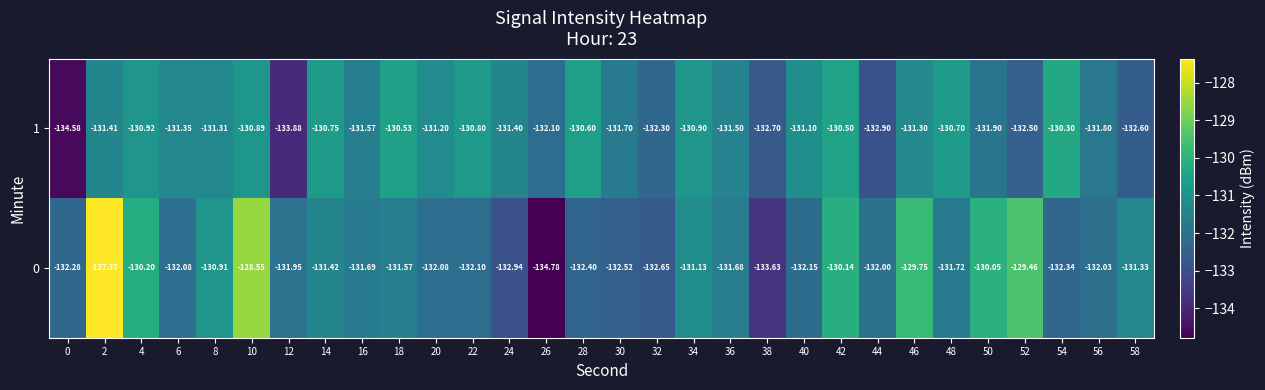

Rank the series by their average value, from lowest to highest.

1, 0